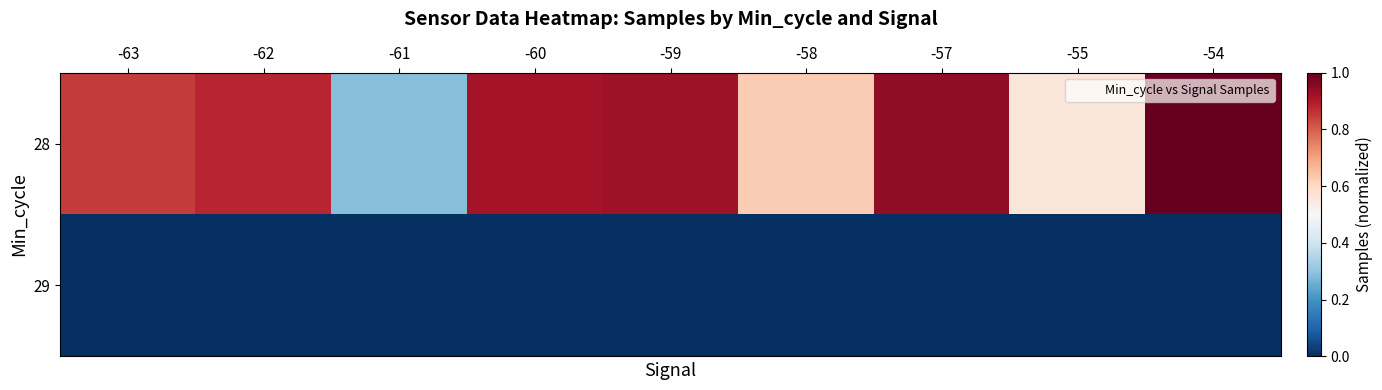

At -63, list the series in order from largest to smallest.

28, 29